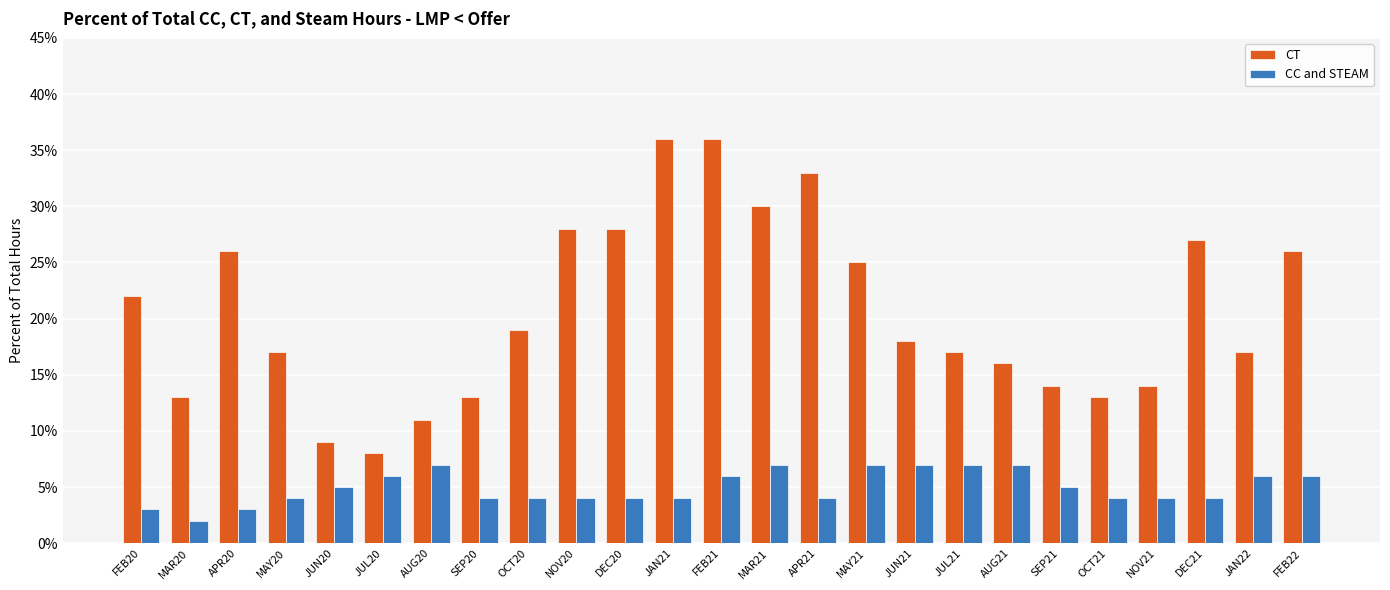

What is the difference between the maximum and minimum values in the CC and STEAM series?

0.1